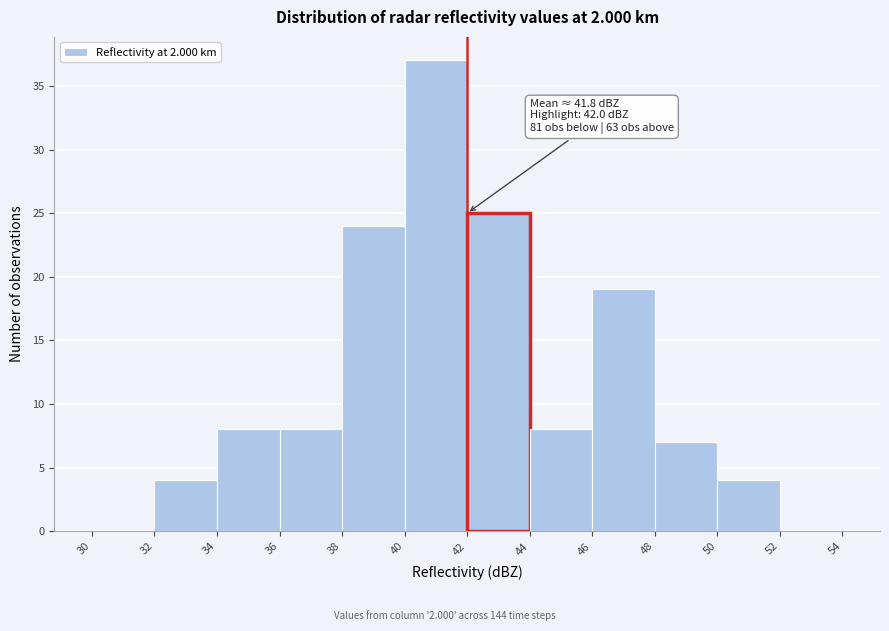

Over which range of the x-axis is the bar tallest?

40 to 42